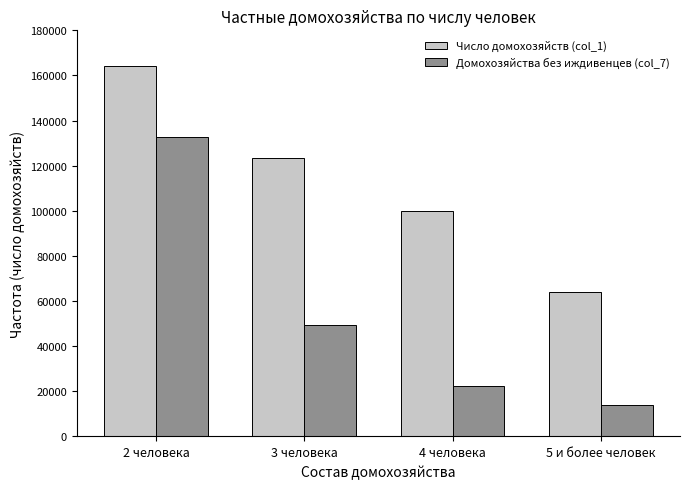

What is the approximate value of Число домохозяйств (col_1) at 2 человека, to the nearest 10?

164010